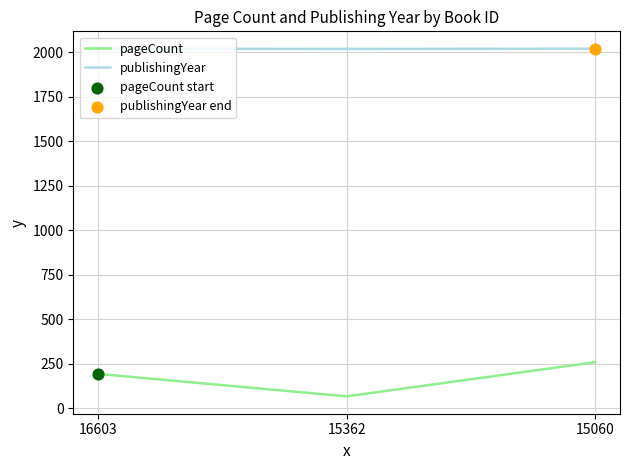

Which series has the largest total across all categories?

publishingYear